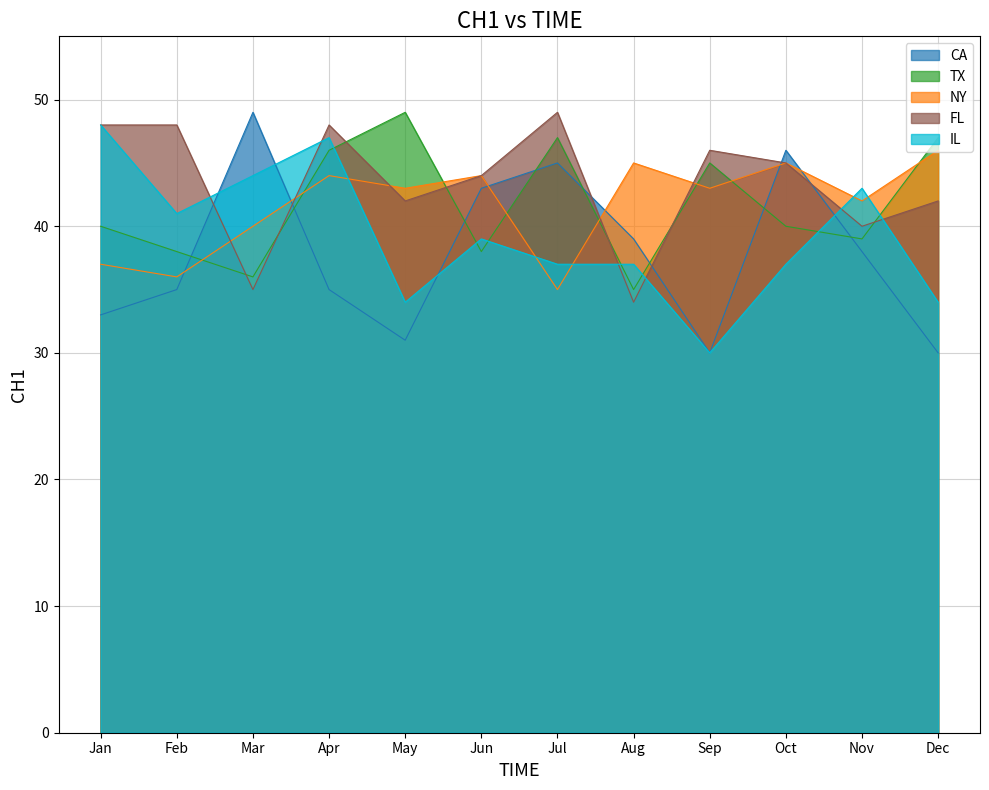

The value of FL at Aug is 34. True or false?

True